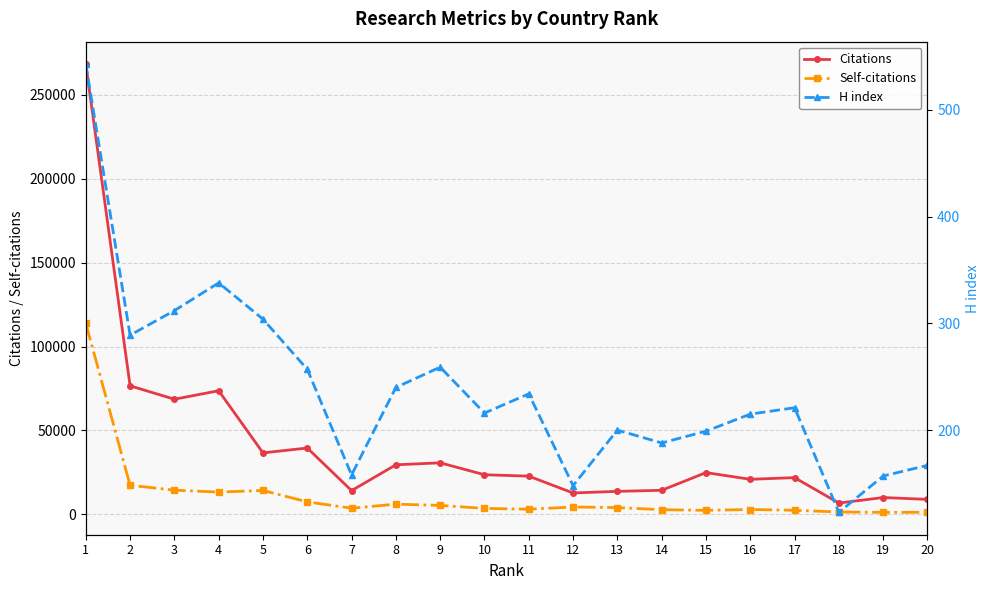

Which series has the largest range (max minus min)?

Citations